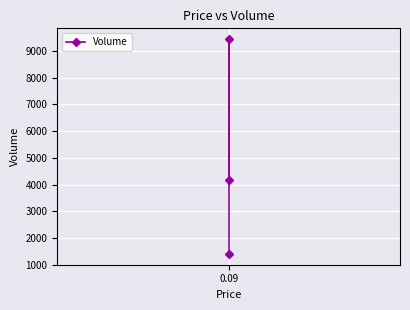

What is the sum of the values at 2 and 1?

10844